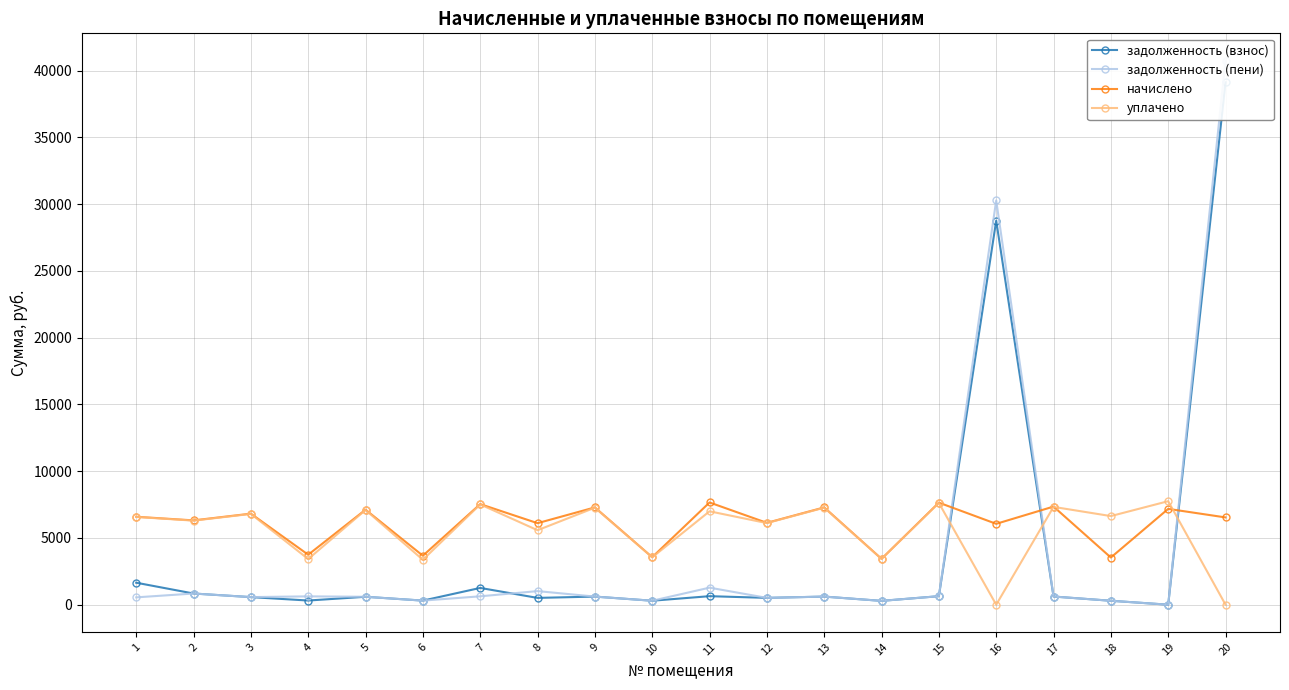

Reading left to right, extract all data points from this chart.

задолженность (взнос): 1646.5	837.1	568.4	311.9	593.0	305.8	1255.8	508.9	607.4	296.5	638.2	510.9	607.4	286.2	637.1	28770.2	611.6	294.5	0.0	39129.3
задолженность (пени): 548.9	837.1	568.4	623.8	593.0	305.8	627.9	1017.8	607.4	296.5	1276.3	510.9	607.4	286.2	637.1	30284.5	612.5	294.5	0.0	40763.8
начислено: 6586.9	6316.1	6820.8	3742.8	7116.4	3669.0	7534.9	6106.8	7288.7	3558.1	7658.0	6131.4	7288.7	3435.0	7645.8	6057.5	7350.2	3533.5	7177.9	6537.7
уплачено: 6572.2	6296.1	6799.2	3419.1	7093.8	3363.2	7511.1	5578.6	7265.6	3546.8	6995.6	6112.0	7265.6	3424.1	7621.6	0.0	7327.0	6638.3	7754.2	0.0